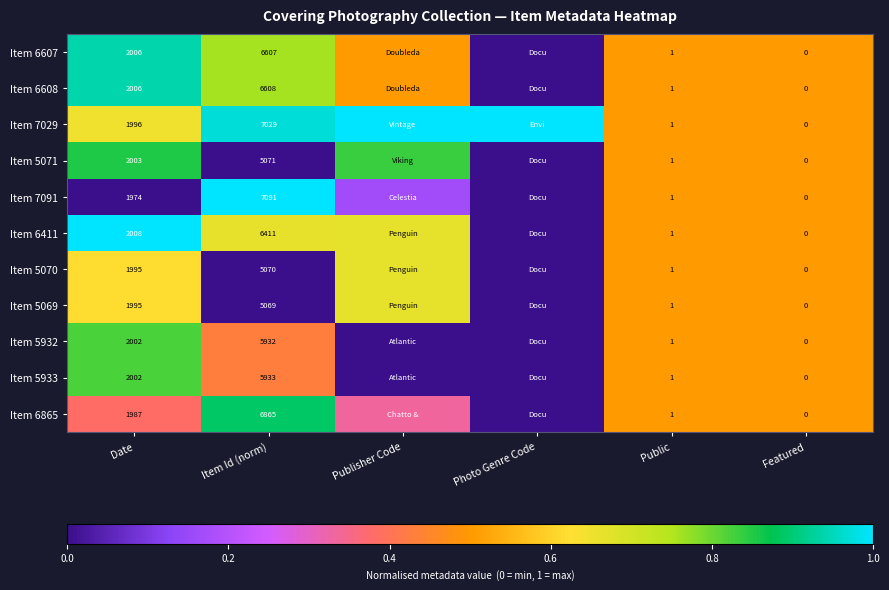

Is the value of Item 5070 at Date greater than the value of Item 7091 at Featured?

Yes